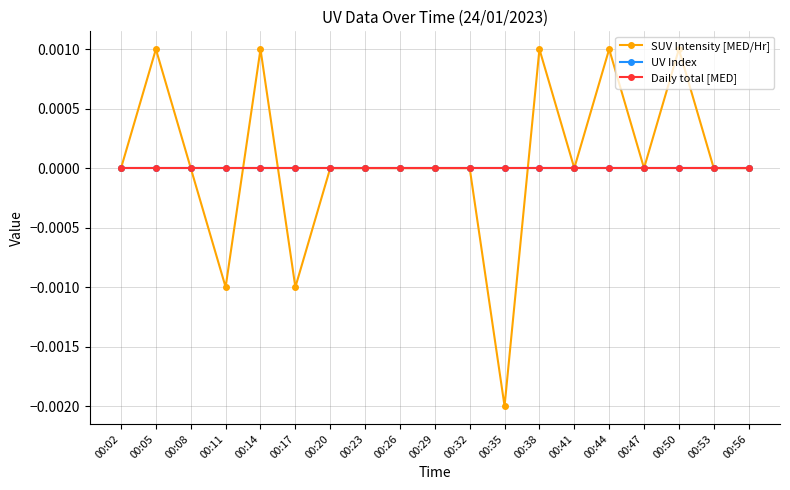

Reading left to right, extract all data points from this chart.

SUV Intensity [MED/Hr]: 00:02=0.0	00:05=0.0	00:08=0.0	00:11=-0.0	00:14=0.0	00:17=-0.0	00:20=0.0	00:23=0.0	00:26=-0.0	00:29=0.0	00:32=0.0	00:35=-0.0	00:38=0.0	00:41=0.0	00:44=0.0	00:47=0.0	00:50=0.0	00:53=-0.0	00:56=0.0
UV Index: 00:02=0.0	00:05=0.0	00:08=0.0	00:11=0.0	00:14=0.0	00:17=0.0	00:20=0.0	00:23=0.0	00:26=0.0	00:29=0.0	00:32=0.0	00:35=0.0	00:38=0.0	00:41=0.0	00:44=0.0	00:47=0.0	00:50=0.0	00:53=0.0	00:56=0.0
Daily total [MED]: 00:02=0.0	00:05=0.0	00:08=0.0	00:11=0.0	00:14=0.0	00:17=0.0	00:20=0.0	00:23=0.0	00:26=0.0	00:29=0.0	00:32=0.0	00:35=0.0	00:38=0.0	00:41=0.0	00:44=0.0	00:47=0.0	00:50=0.0	00:53=0.0	00:56=0.0